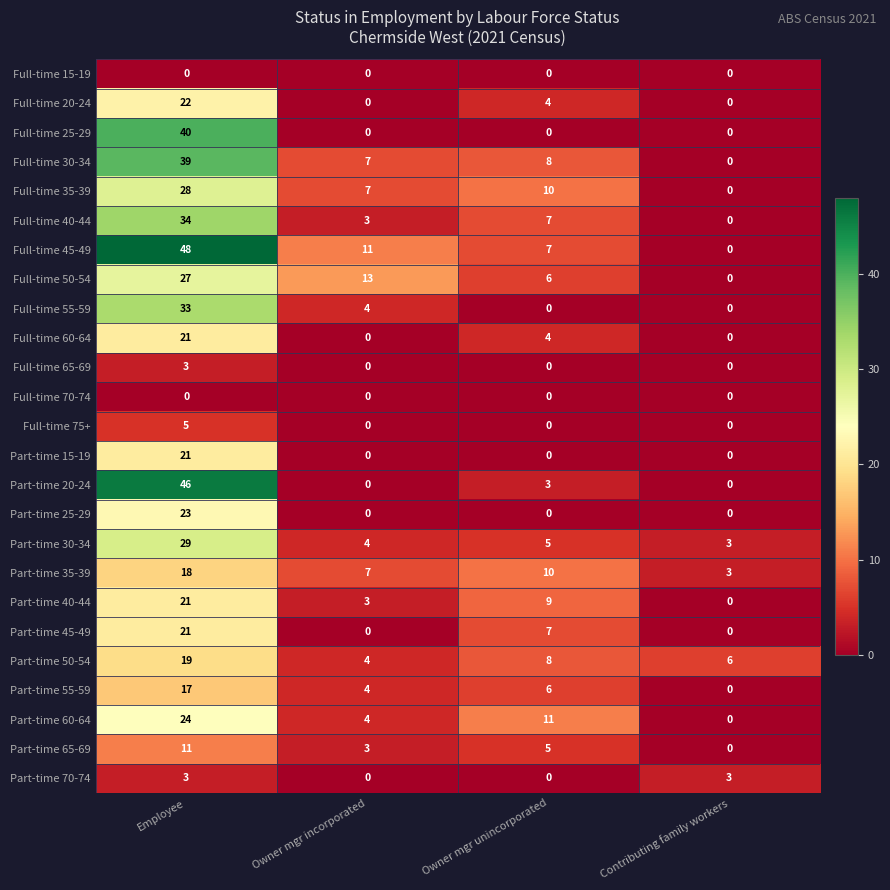

How many data points in Full-time 75+ are above 0?

1